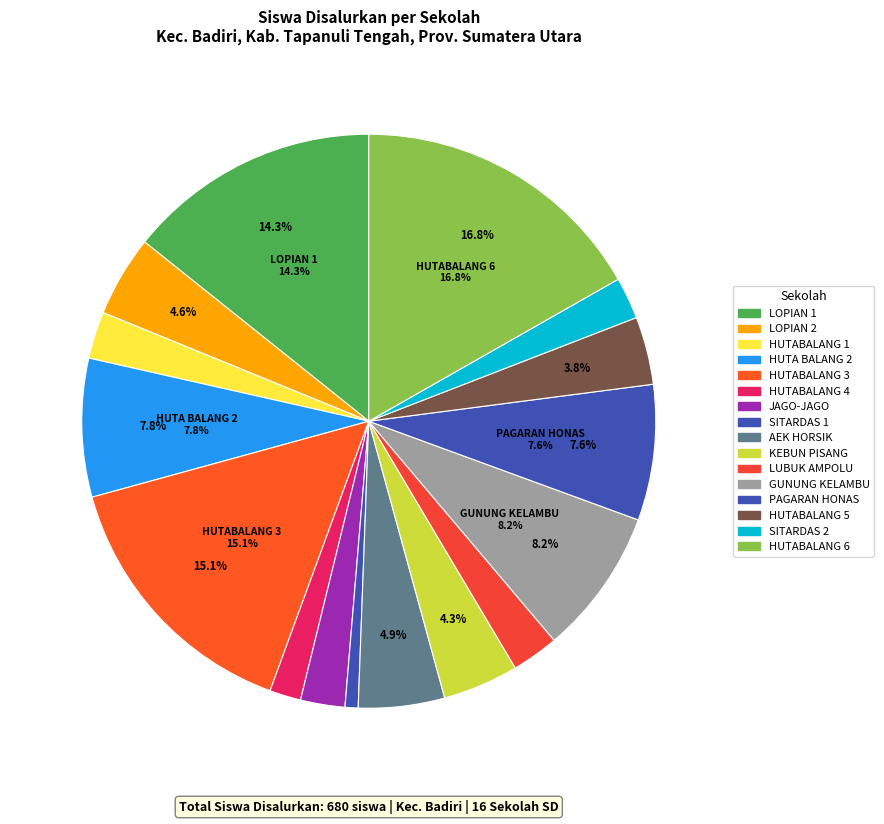

How many segments does this pie chart have?

16